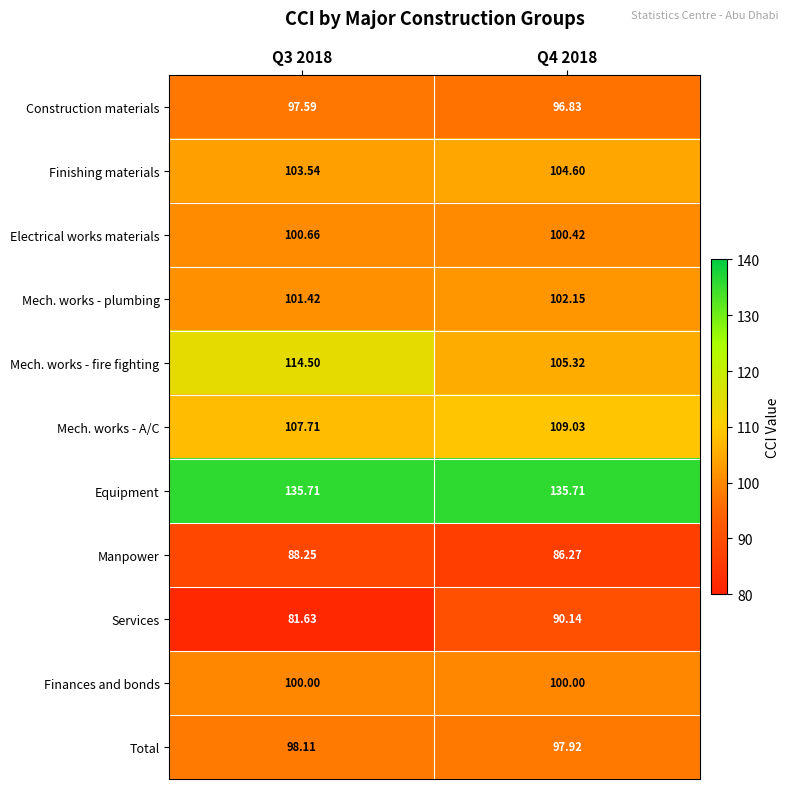

What is the minimum value shown in the chart?

81.6